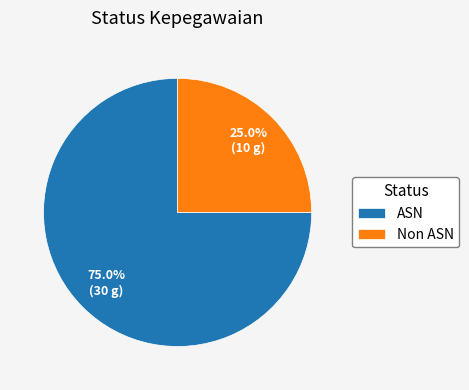

To the nearest percent, what portion does Non ASN represent?

25%